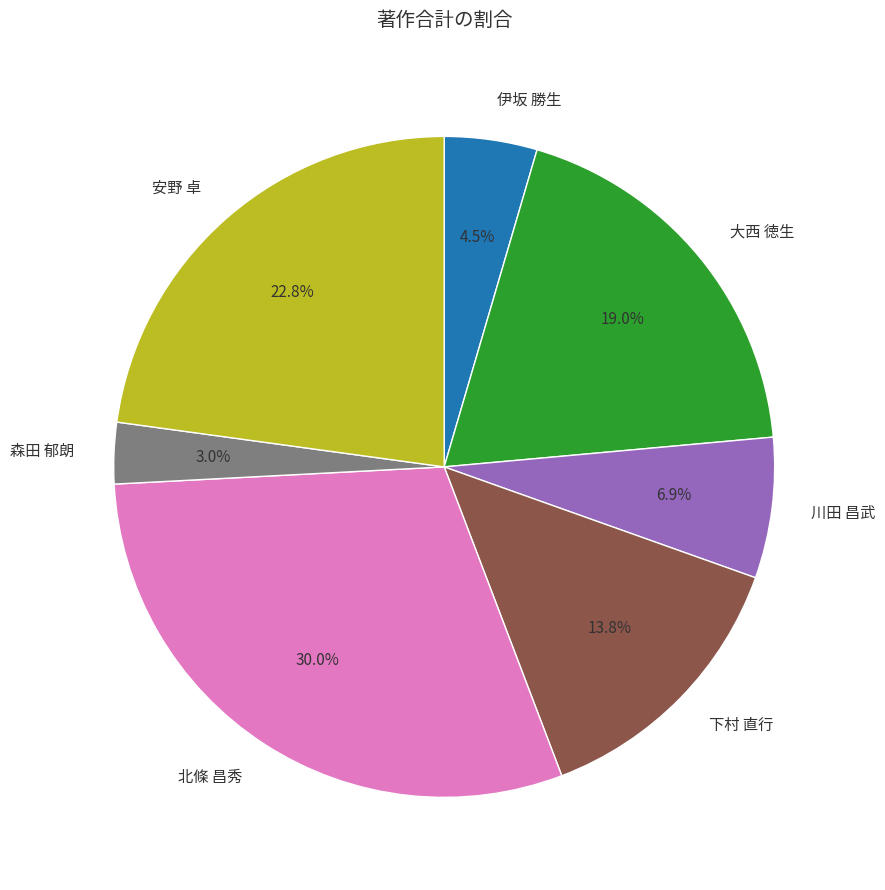

How many segments does this pie chart have?

7